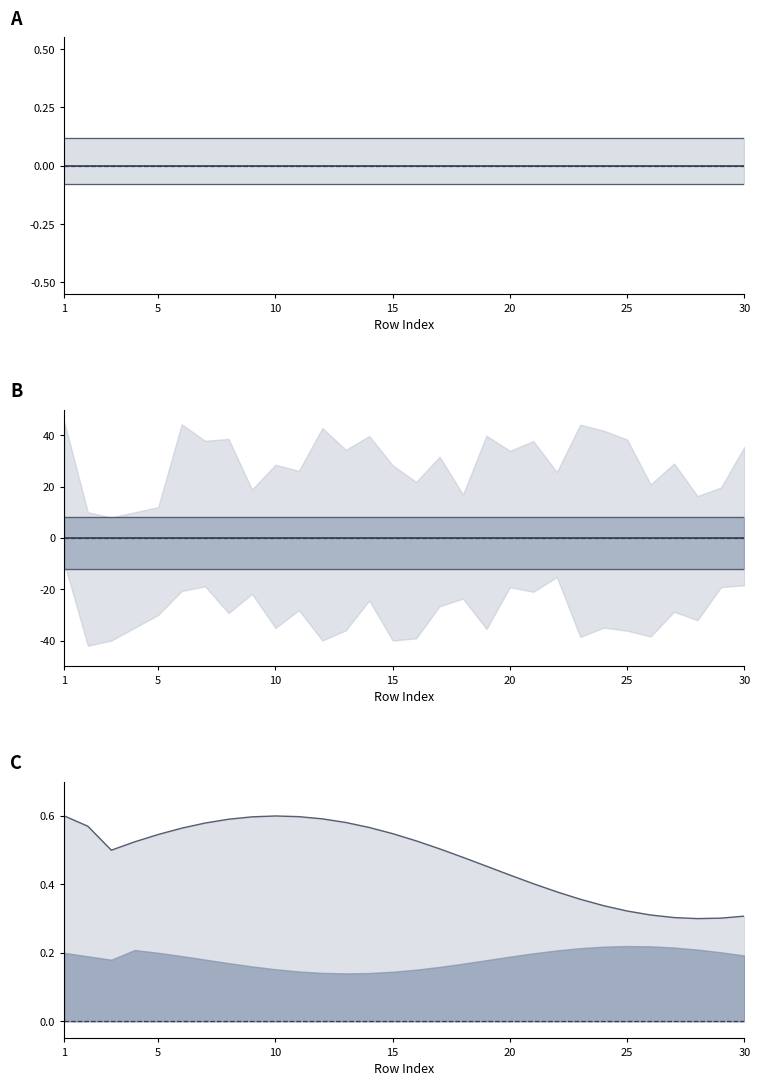

What is the total value across all series at 25?

-3.4